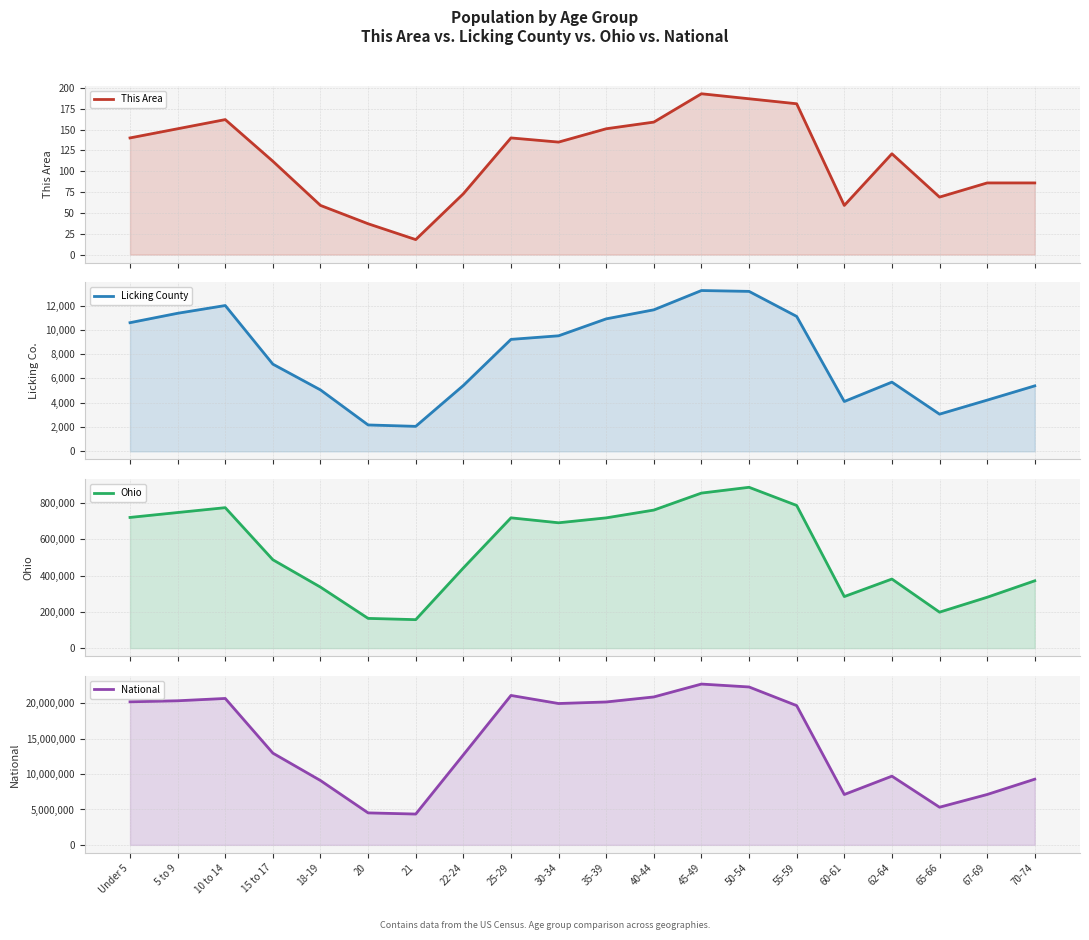

What is the spread (max minus min) of values at 18-19?

9086030